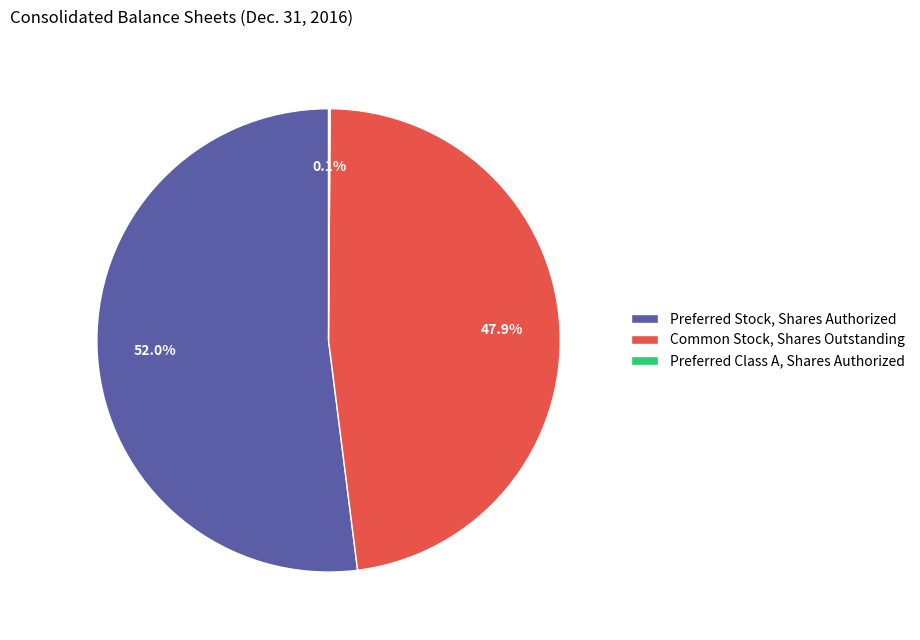

Between Preferred Stock, Shares Authorized and Common Stock, Shares Outstanding, which is larger?

Preferred Stock, Shares Authorized